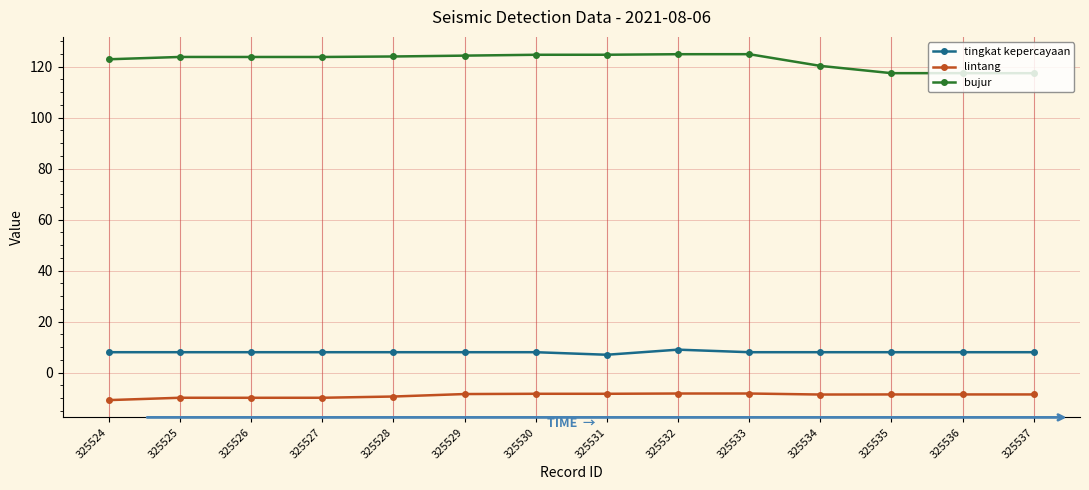

What is the lowest value of the bujur series?

117.5